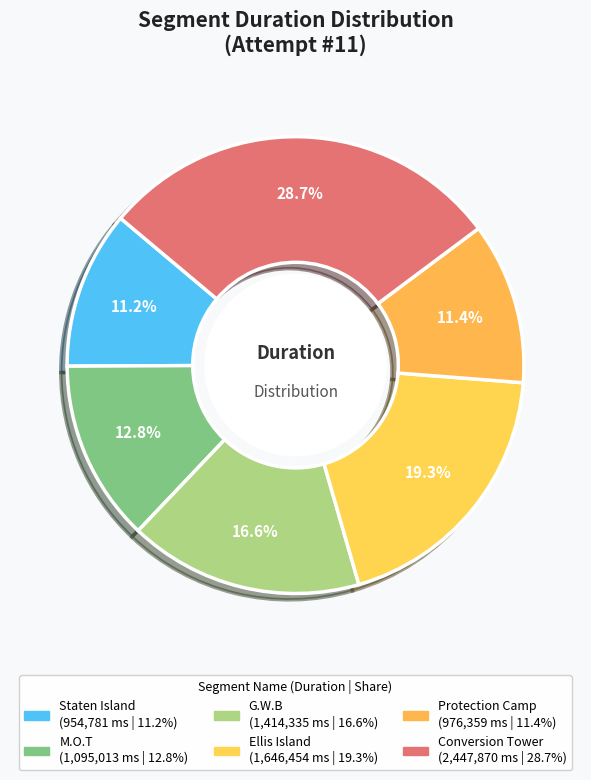

The Conversion Tower slice represents 17% of the pie. True or false?

False